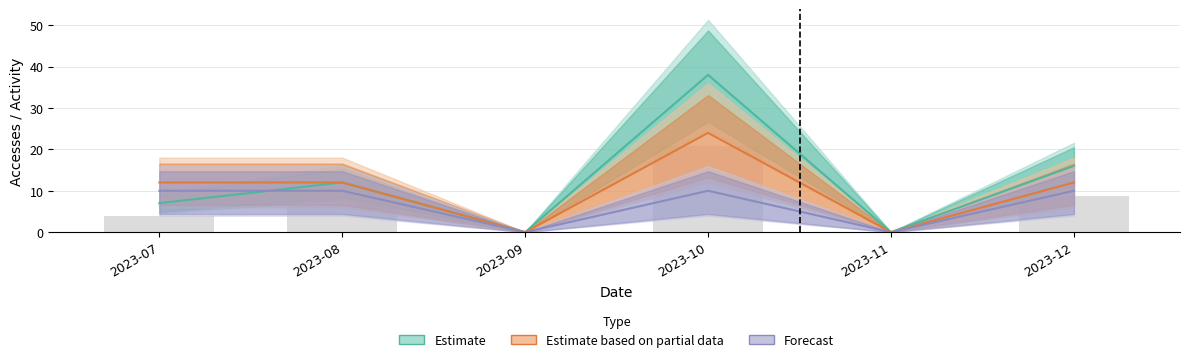

At which label does Accesses first exceed 12?

2023-10